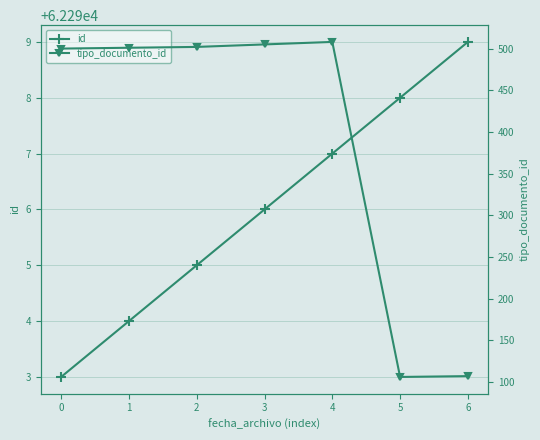

Is this an area chart (filled region under the line)?

No